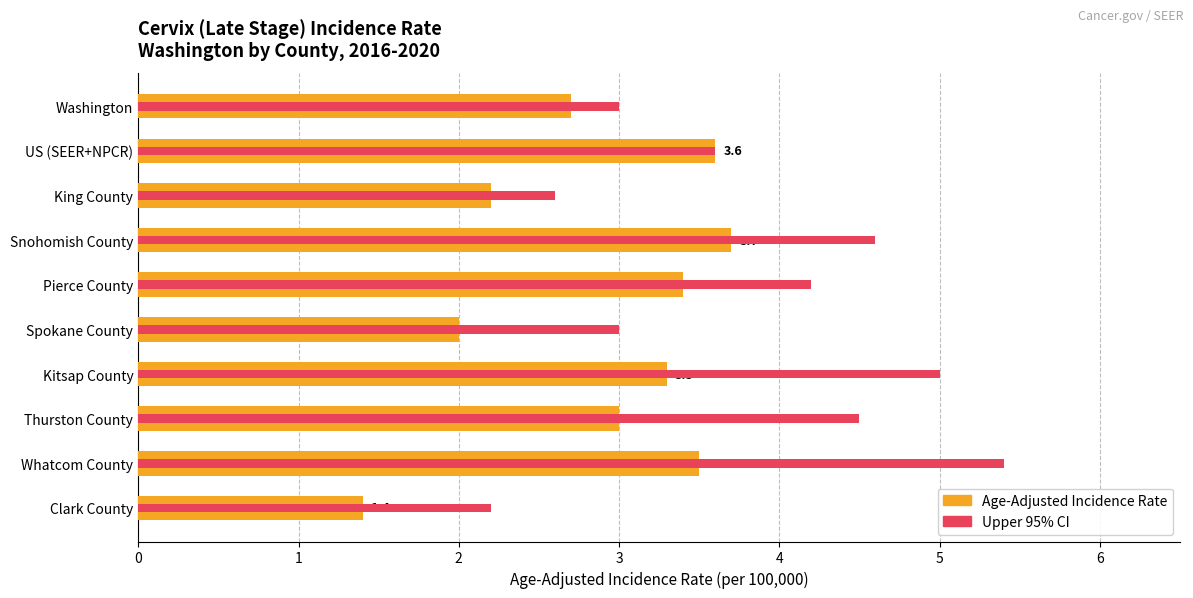

How many bars are there in total?

20